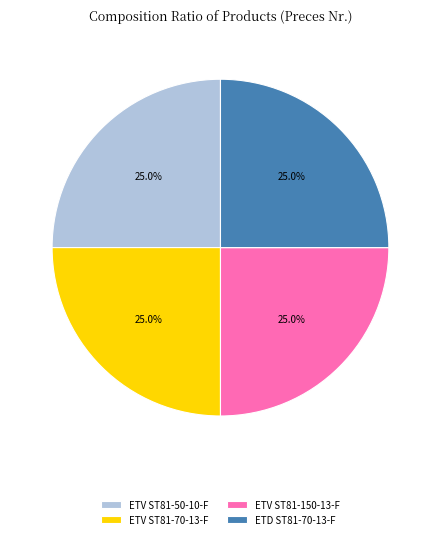

What percentage do ETV ST81-50-10-F and ETV ST81-150-13-F together represent?

50.0%